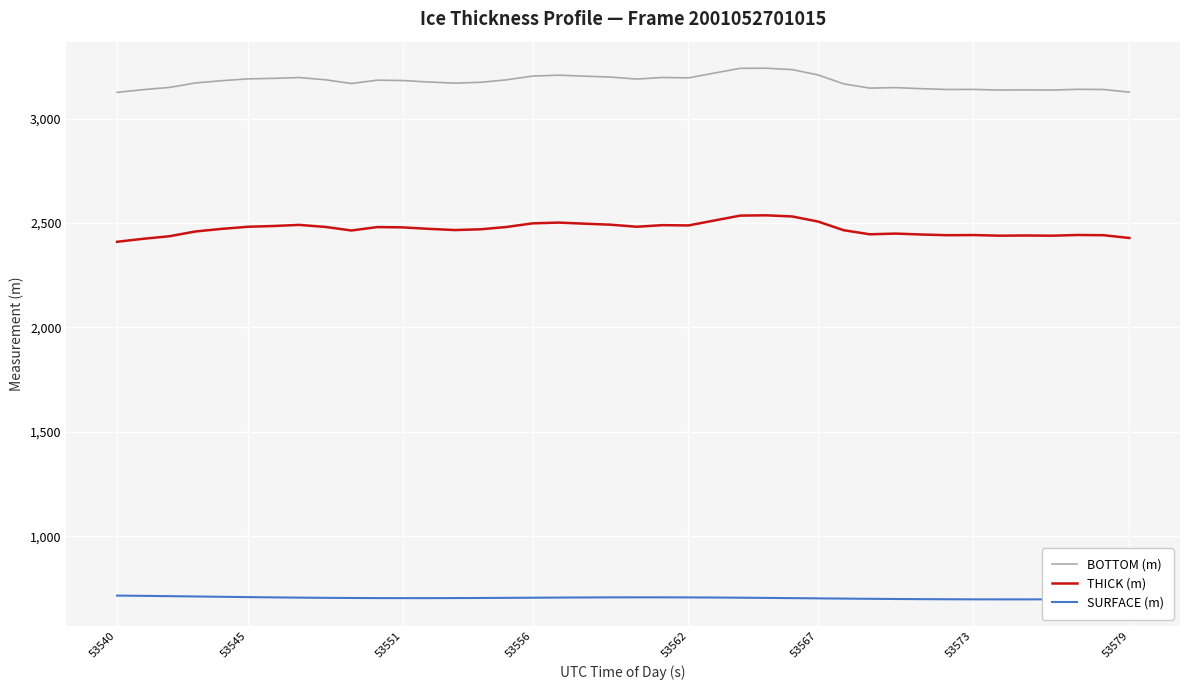

What is the greatest value displayed?

3241.6